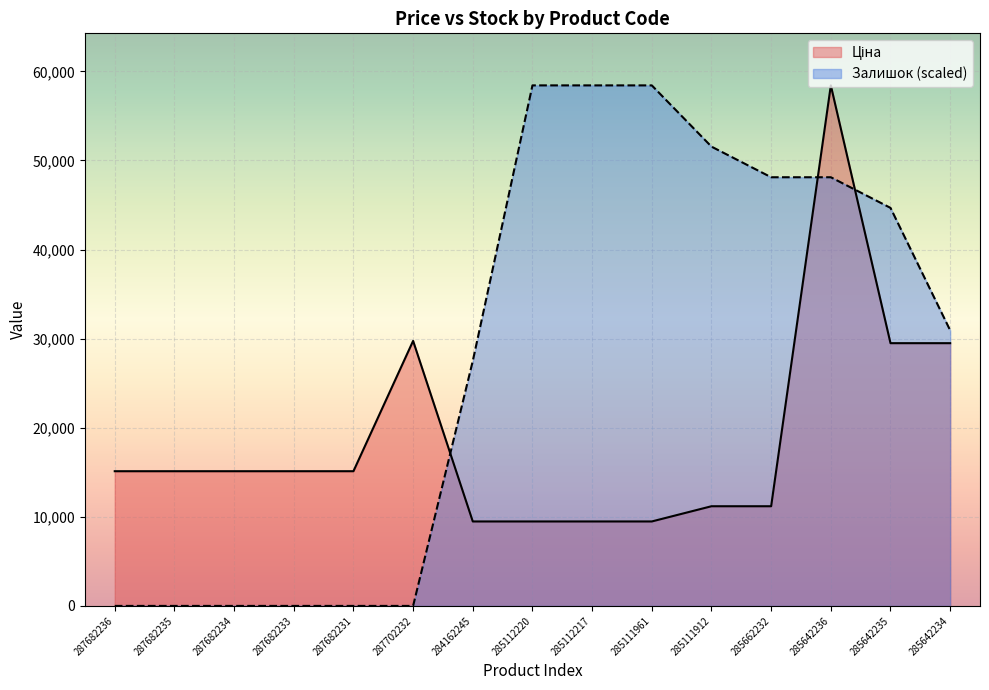

Which category has the highest value across all series?

285642236